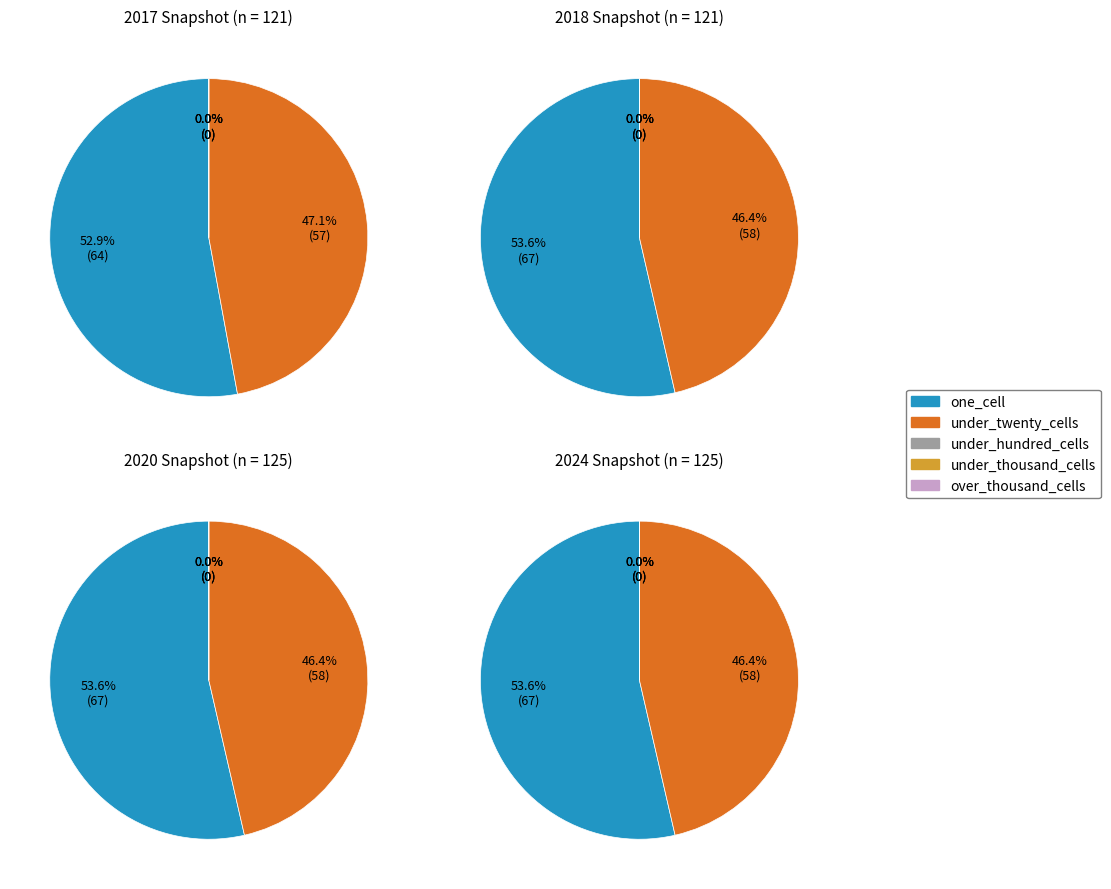

Between 2 and 4, which is larger?

2